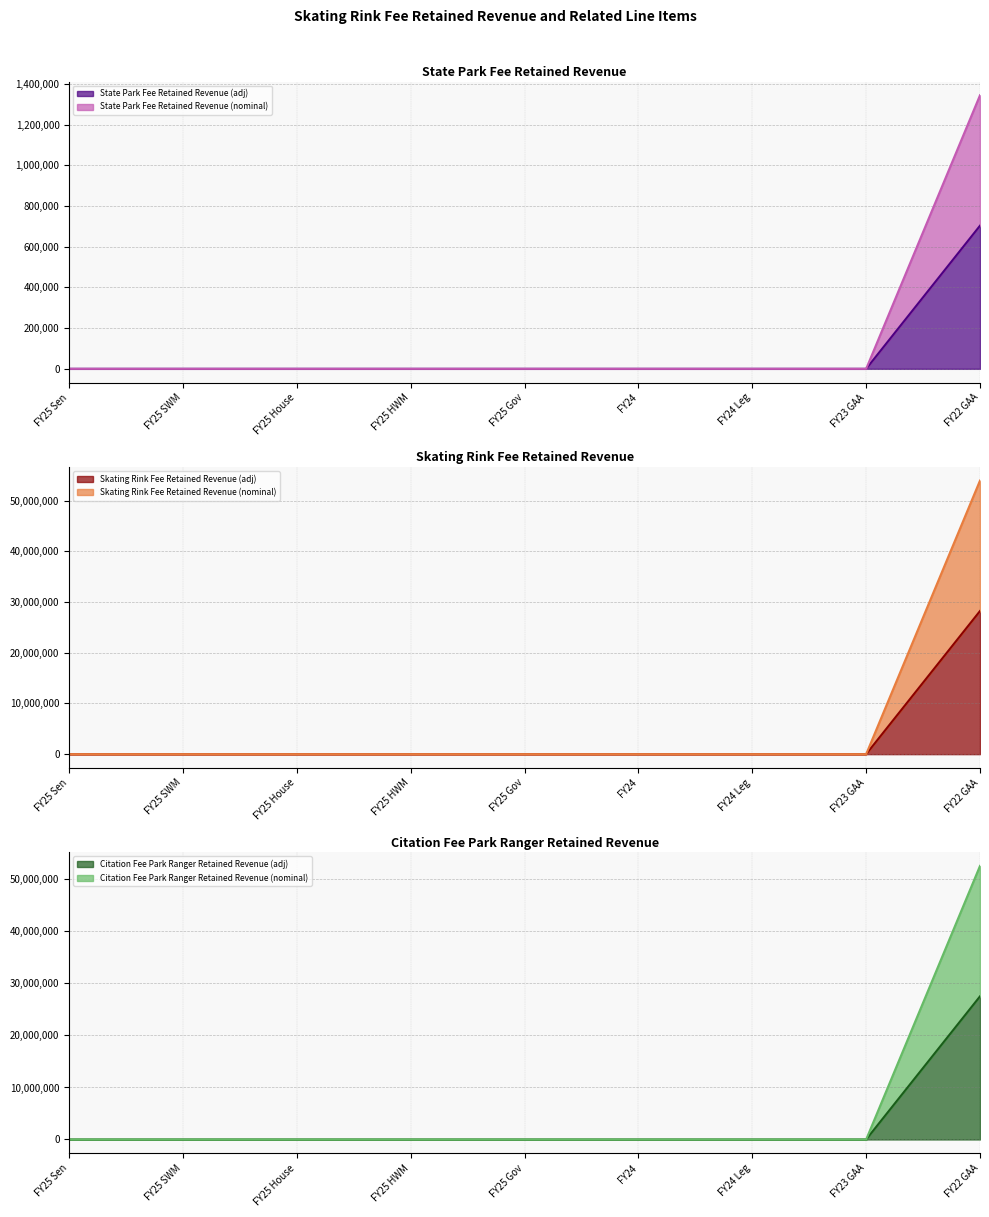

How many data points in Citation Fee Park Ranger Retained Revenue (adj) are above 0?

1